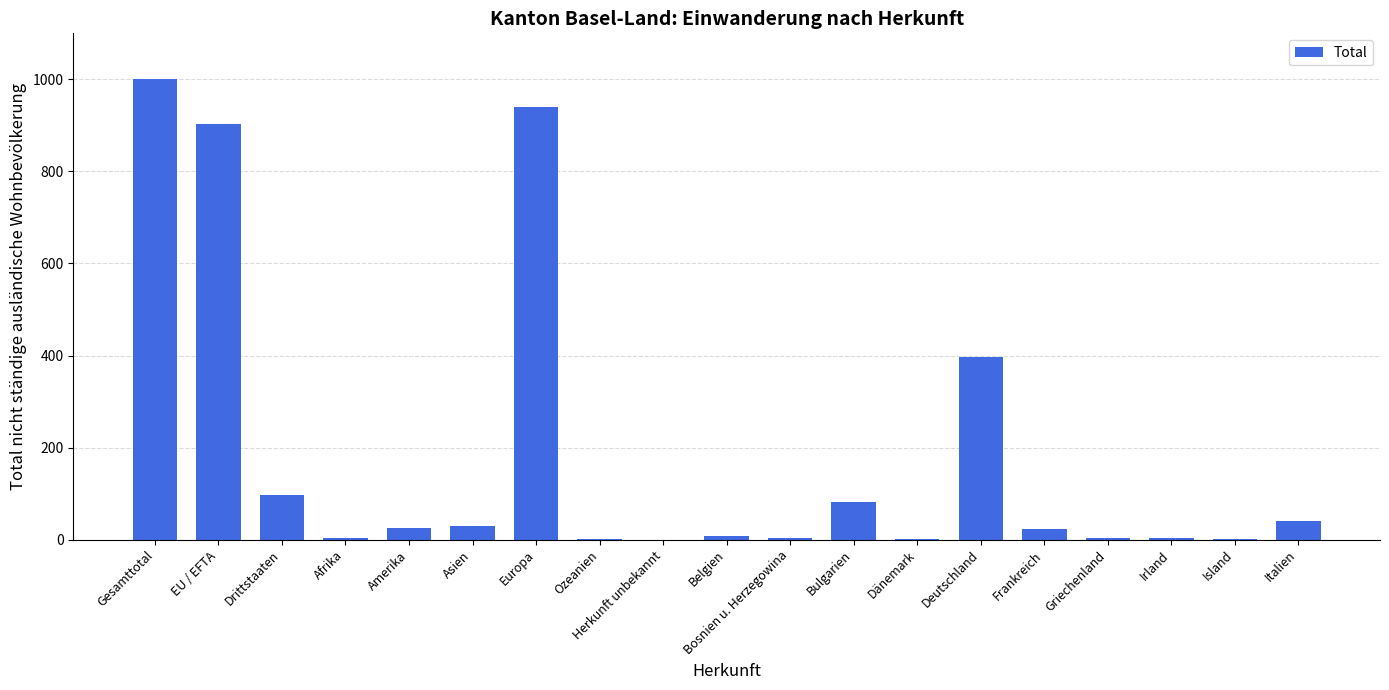

At which label is the value closest to 500?

Deutschland